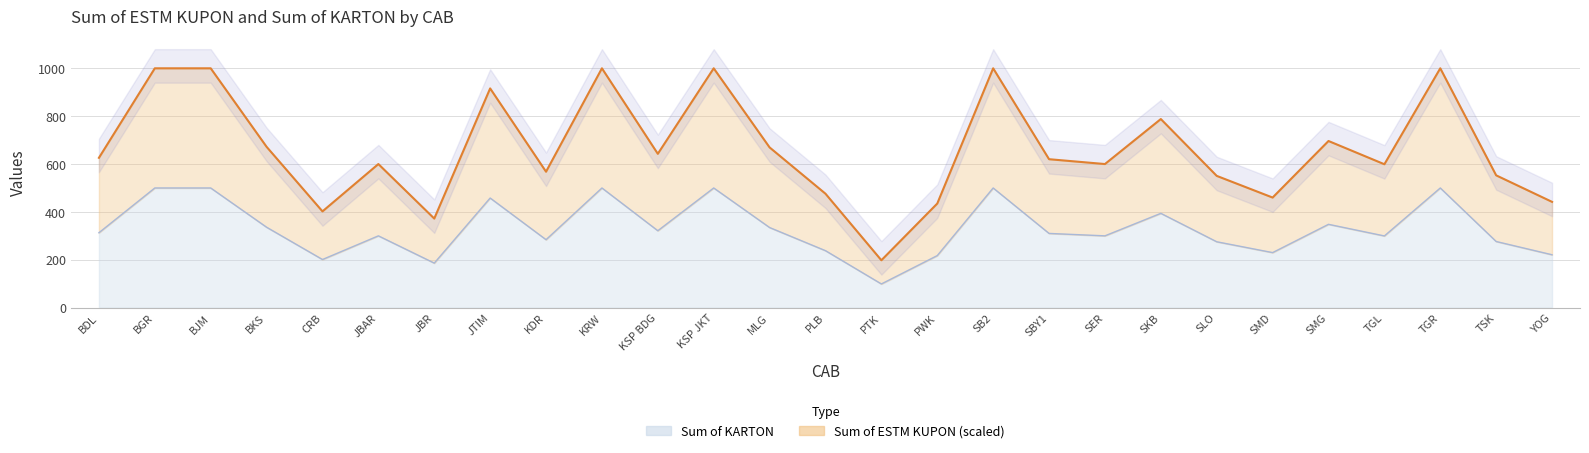

What are all the series names shown in the legend?

Sum of KARTON, Sum of ESTM KUPON